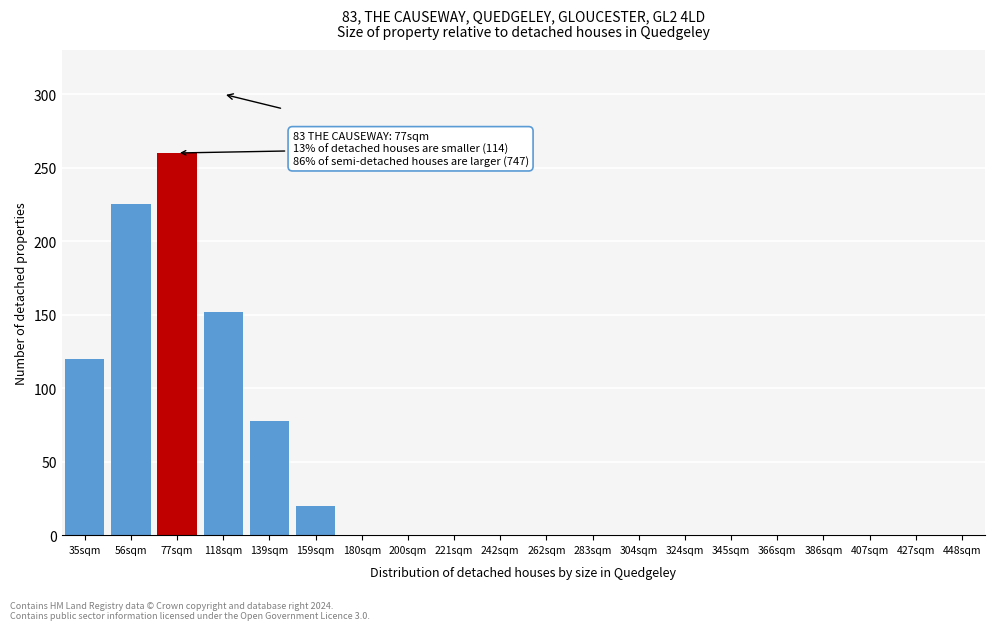

Reading left to right, transcribe all the data shown in this chart.

35sqm=120	56sqm=225	77sqm=260	118sqm=152	139sqm=78	159sqm=20	180sqm=0	200sqm=0	221sqm=0	242sqm=0	262sqm=0	283sqm=0	304sqm=0	324sqm=0	345sqm=0	366sqm=0	386sqm=0	407sqm=0	427sqm=0	448sqm=0